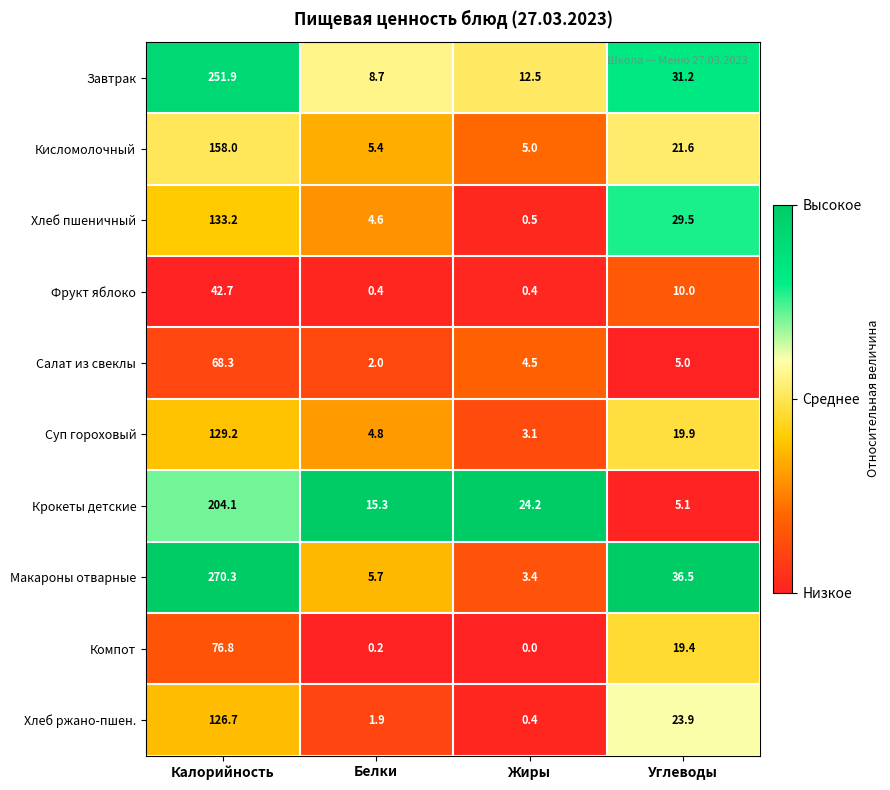

At which label is Макароны отварные closest to 136?

Углеводы